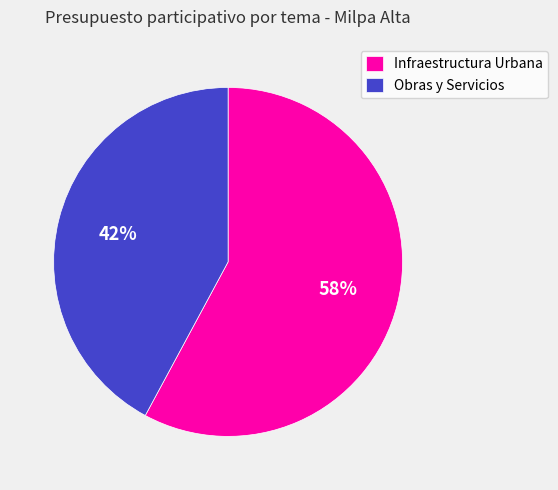

What is the ratio of the value at Infraestructura Urbana to the value at Obras y Servicios?

1.4